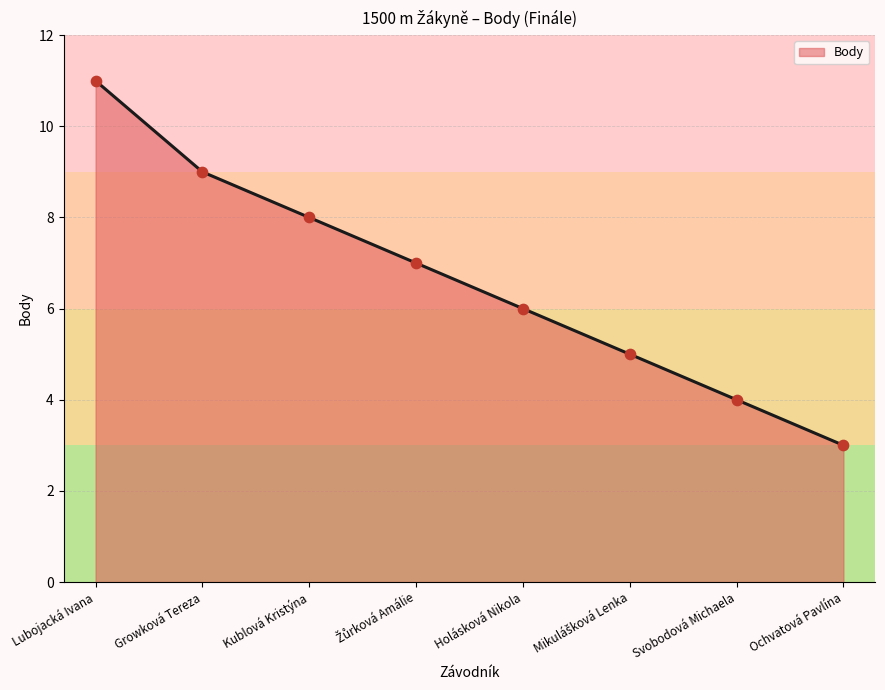

What is the ratio of the value at Kublová Kristýna to the value at Growková Tereza?

0.9